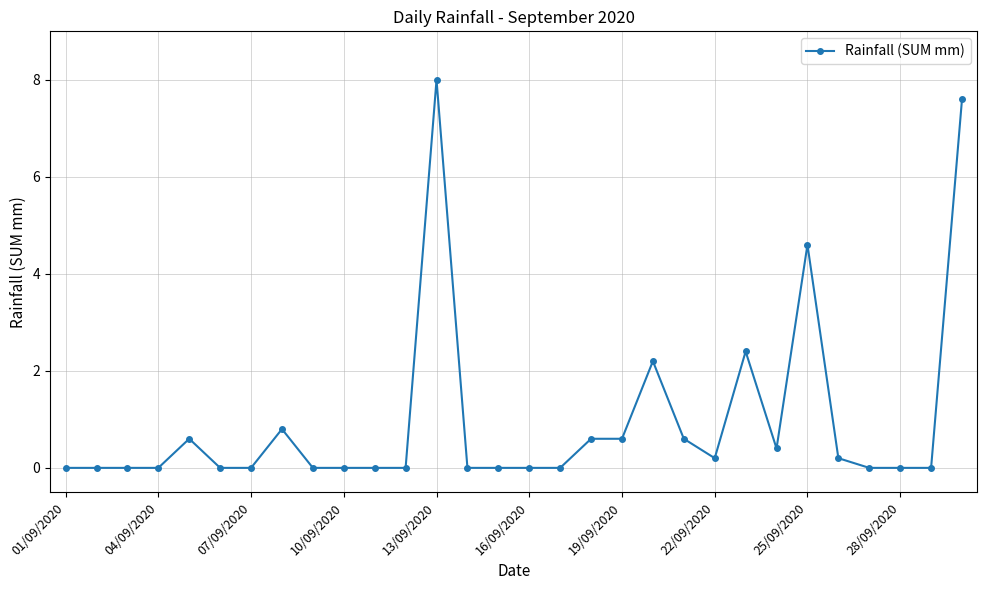

Reading left to right, extract all data points from this chart.

0.0	0.0	0.0	0.0	0.6	0.0	0.0	0.8	0.0	0.0	0.0	0.0	8.0	0.0	0.0	0.0	0.0	0.6	0.6	2.2	0.6	0.2	2.4	0.4	4.6	0.2	0.0	0.0	0.0	7.6